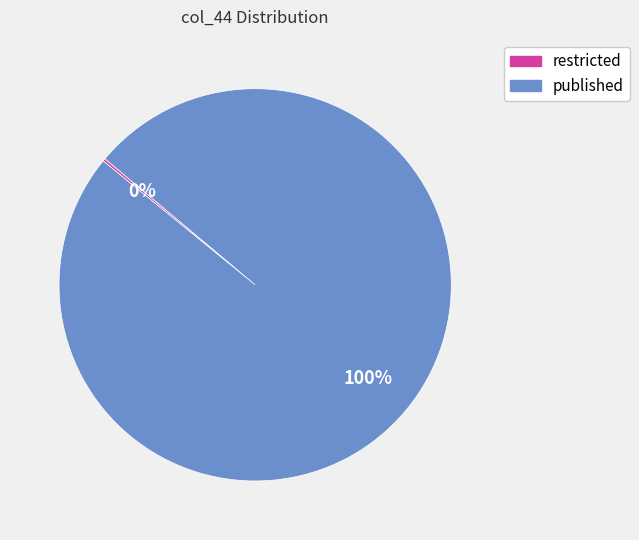

Which category has the biggest portion of the pie?

published